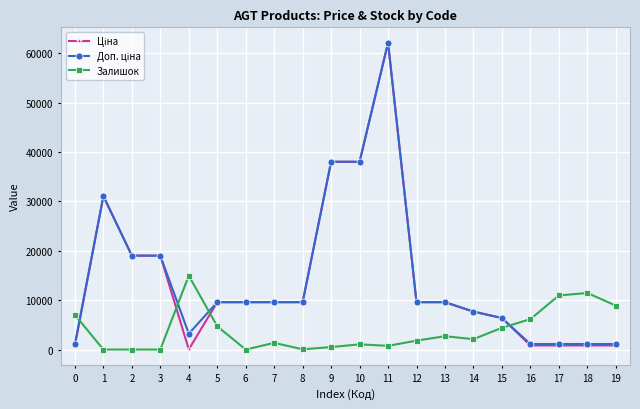

How many data points does each series have?

20